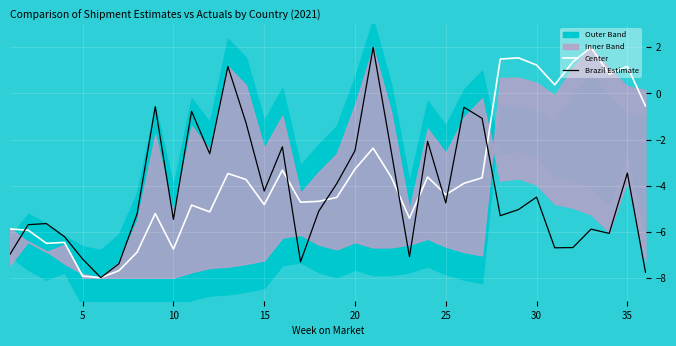

What is the minimum value for Brazil Estimate?

-8.0